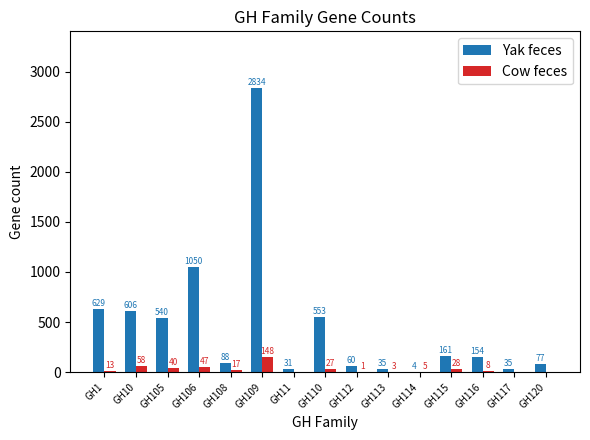

What is the sum of all Cow feces values?

395